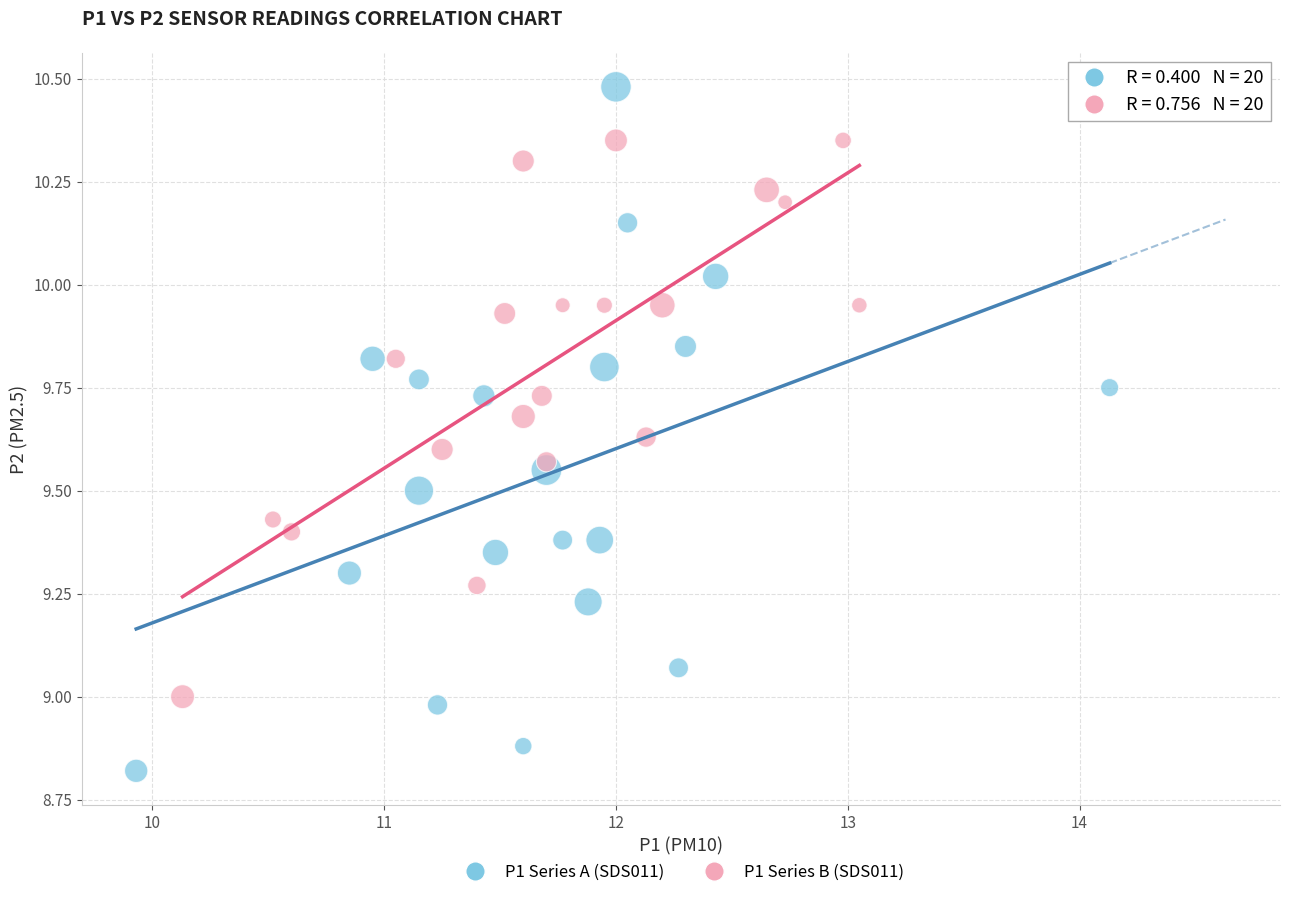

Which series reaches the maximum Y coordinate?

P1 Series A (SDS011)